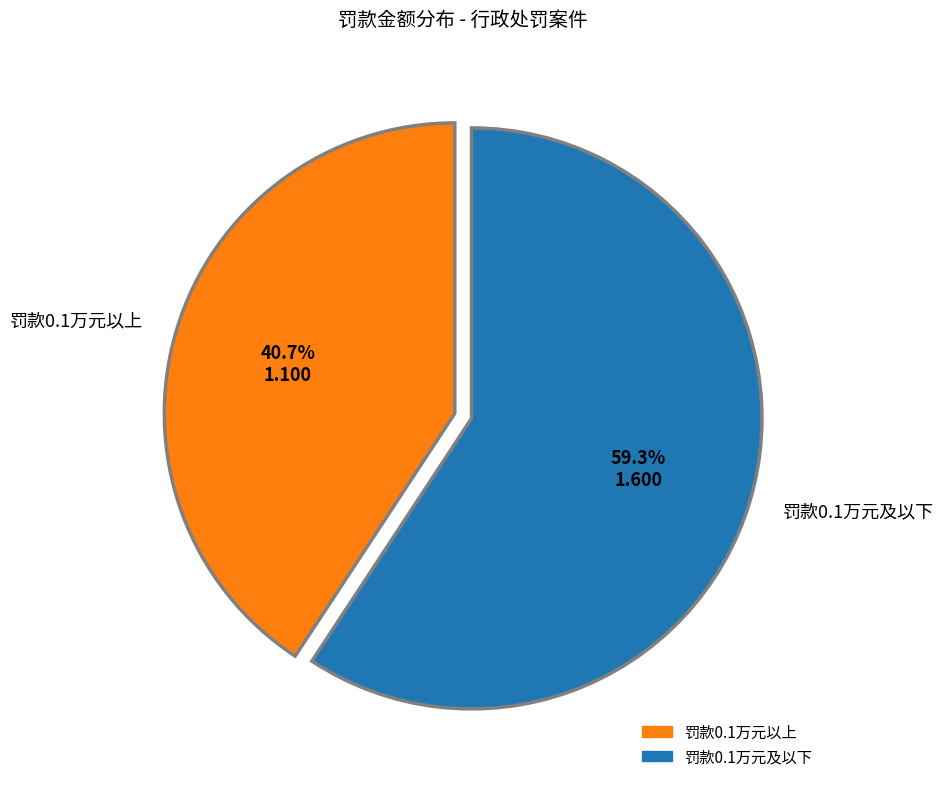

What is the smallest slice in the pie chart?

罚款0.1万元以上